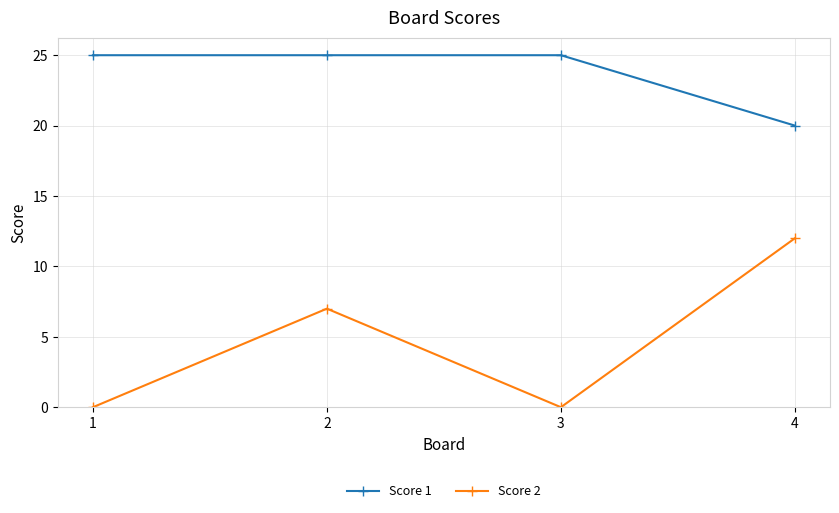

How many lines are shown in the chart?

2